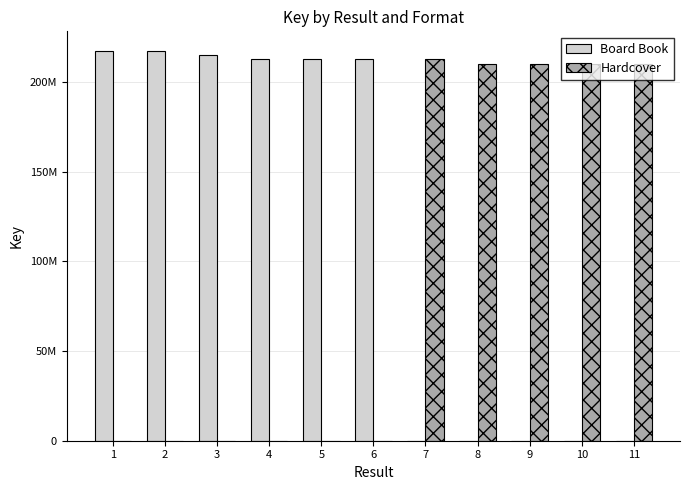

At which category is the sum across all series the highest?

2